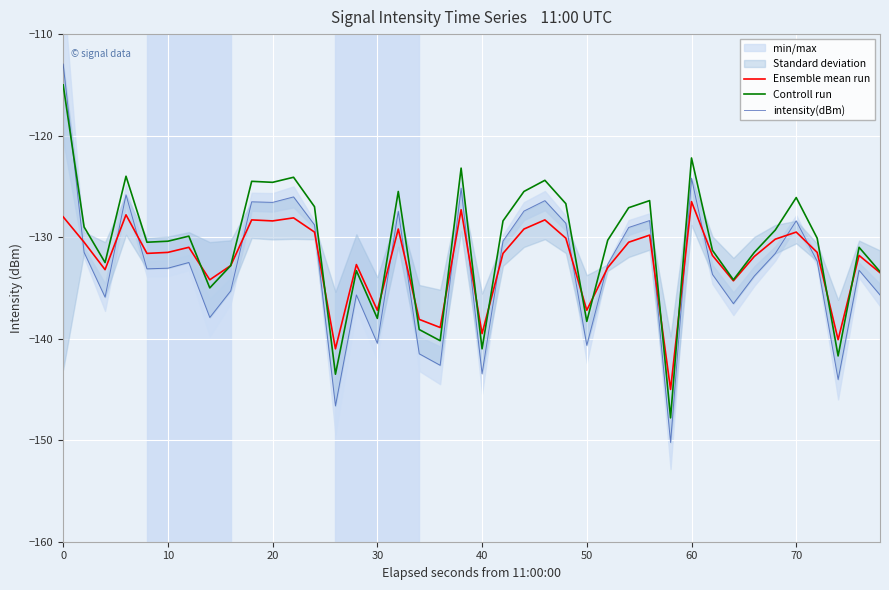

Is it true that Controll run equals -124.6 at 20?

True